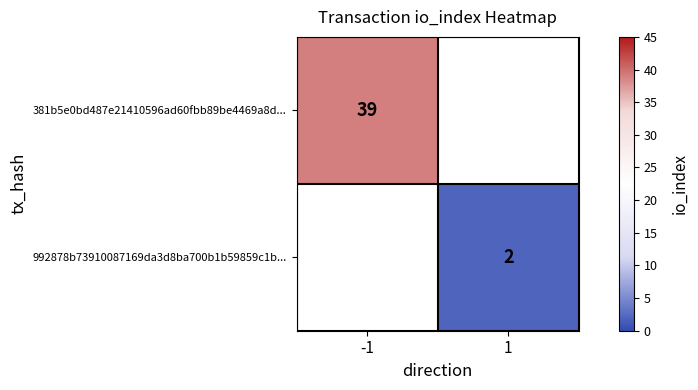

True or false: 381b5e0bd487e21410596ad60fbb89be4469a8d... has a value of 13 at -1.

False